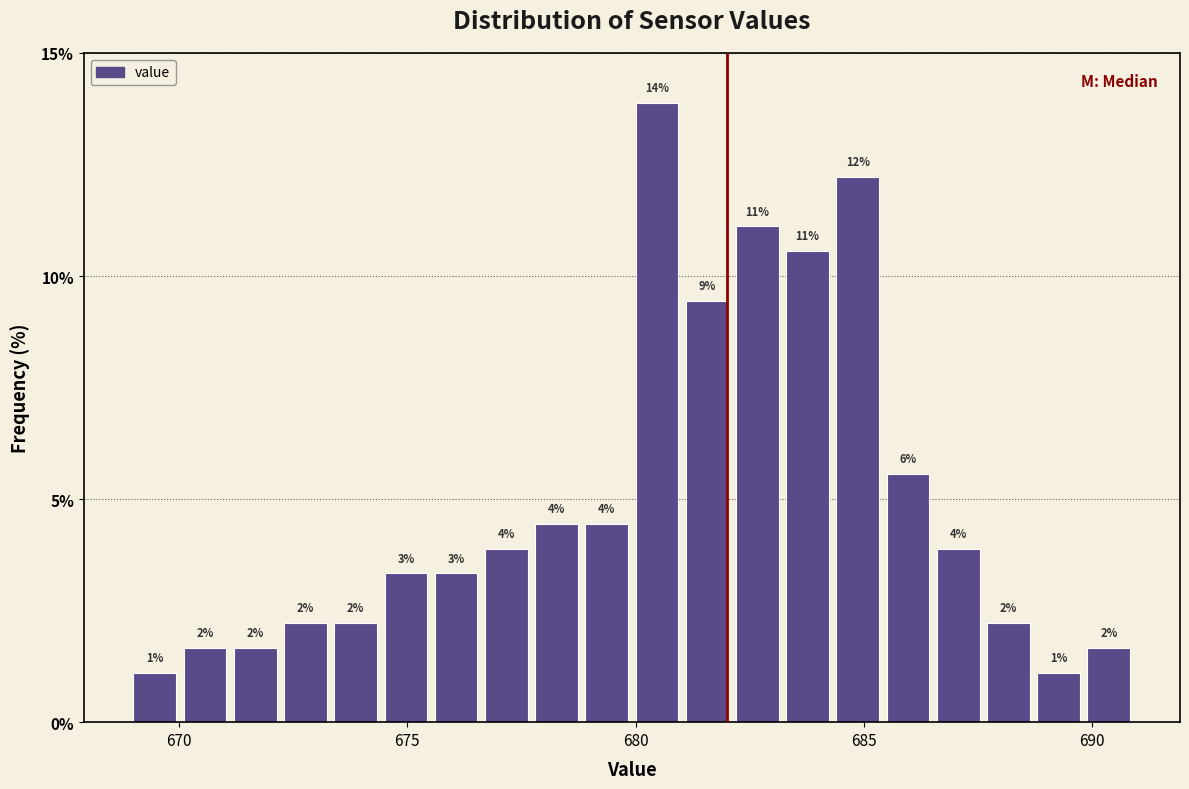

Around what value on the x-axis is the tallest bar? Give the approximate position of its centre, as read against the axis.

680.5